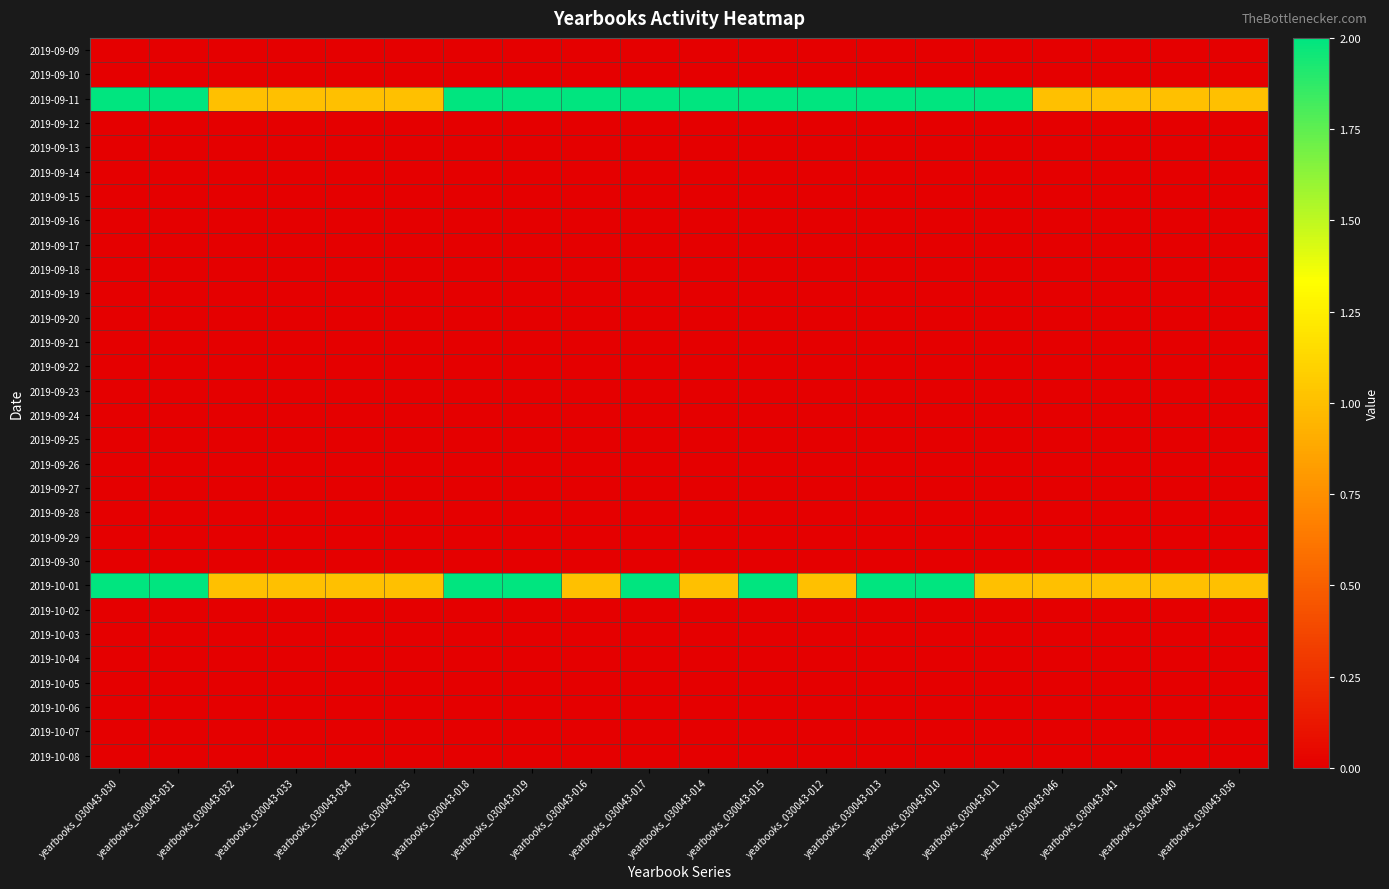

How many distinct data groups are displayed?

30